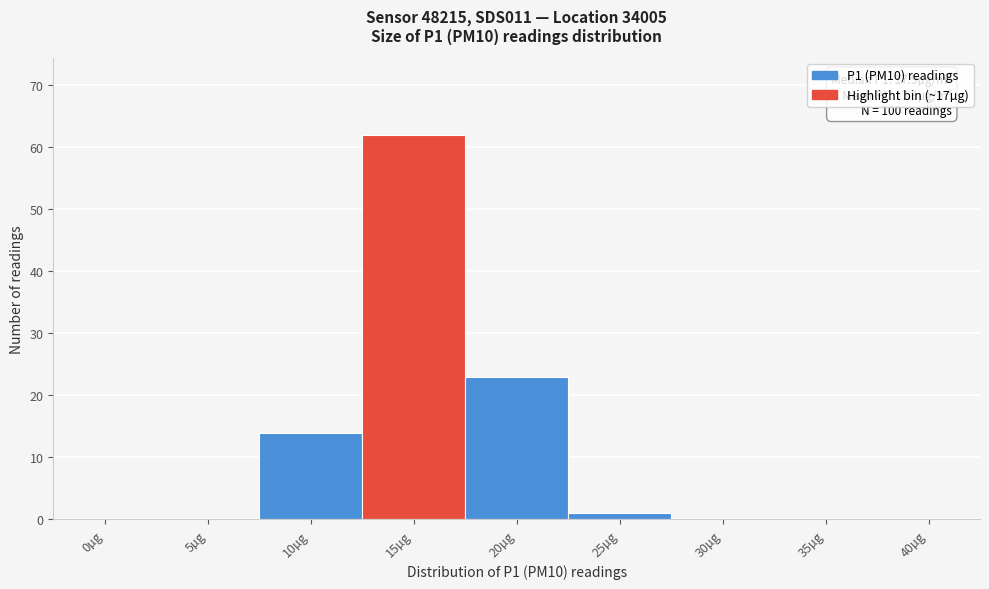

Reading right to left, extract all data points from this chart.

40µg=0	35µg=0	30µg=0	25µg=1	20µg=23	15µg=62	10µg=14	5µg=0	0µg=0